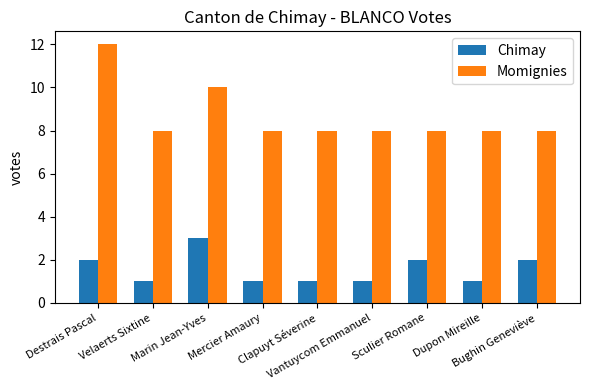

Which series has the widest spread of values?

Momignies